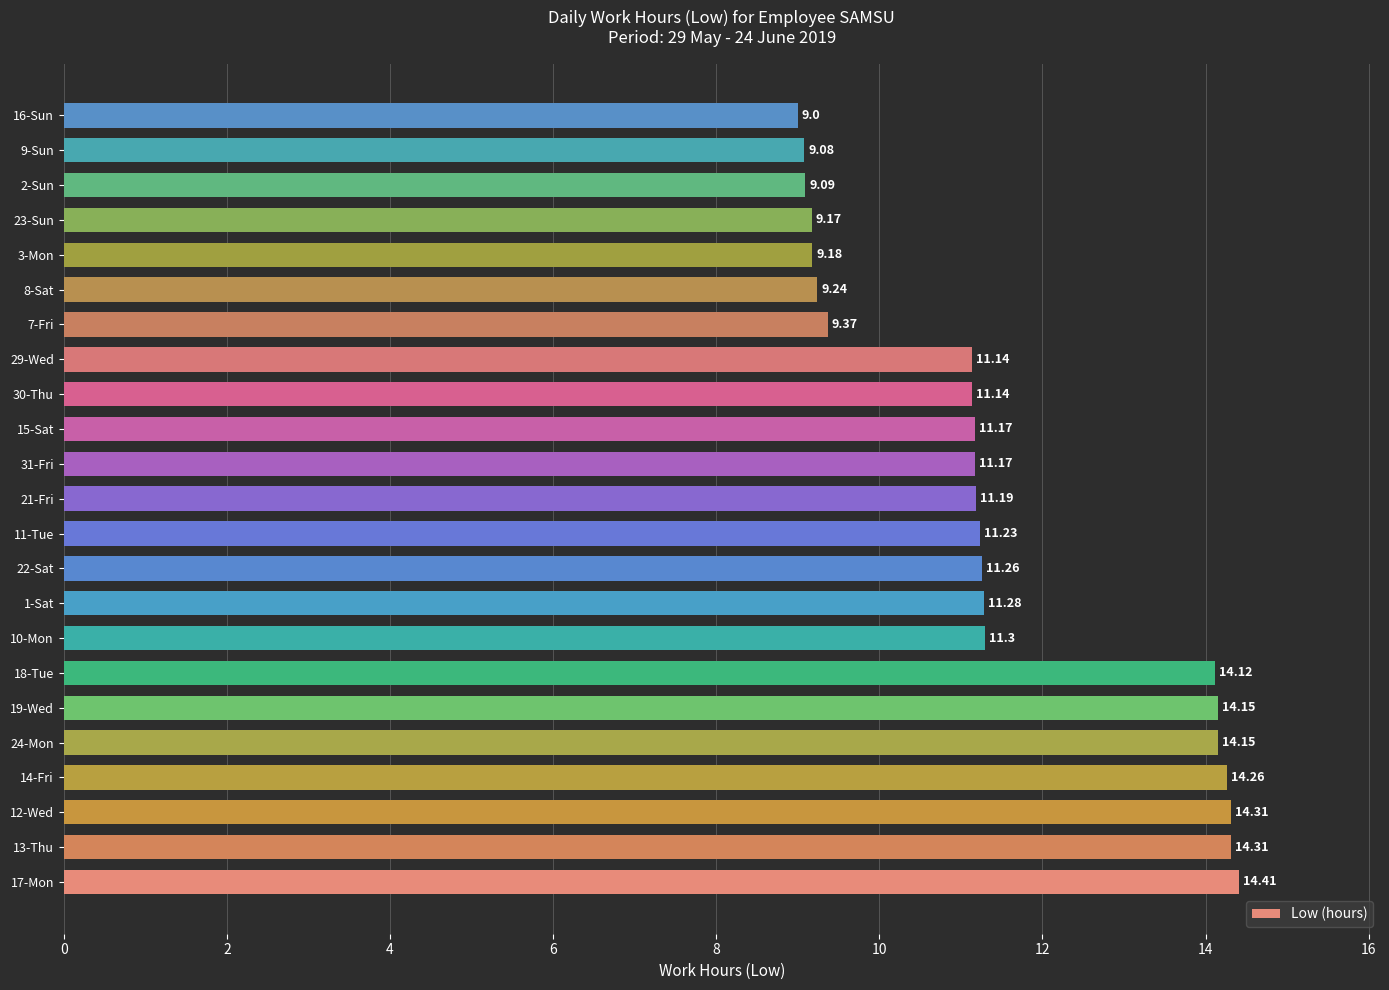

Does the chart contain any negative values?

No